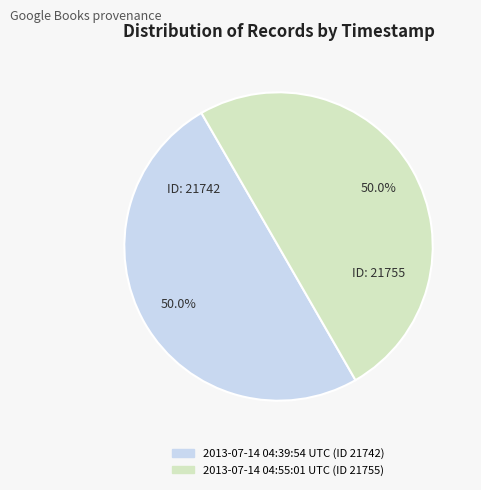

Approximately how many times larger is the value at 2013-07-14 04:39:54 UTC compared to 2013-07-14 04:55:01 UTC?

1.0